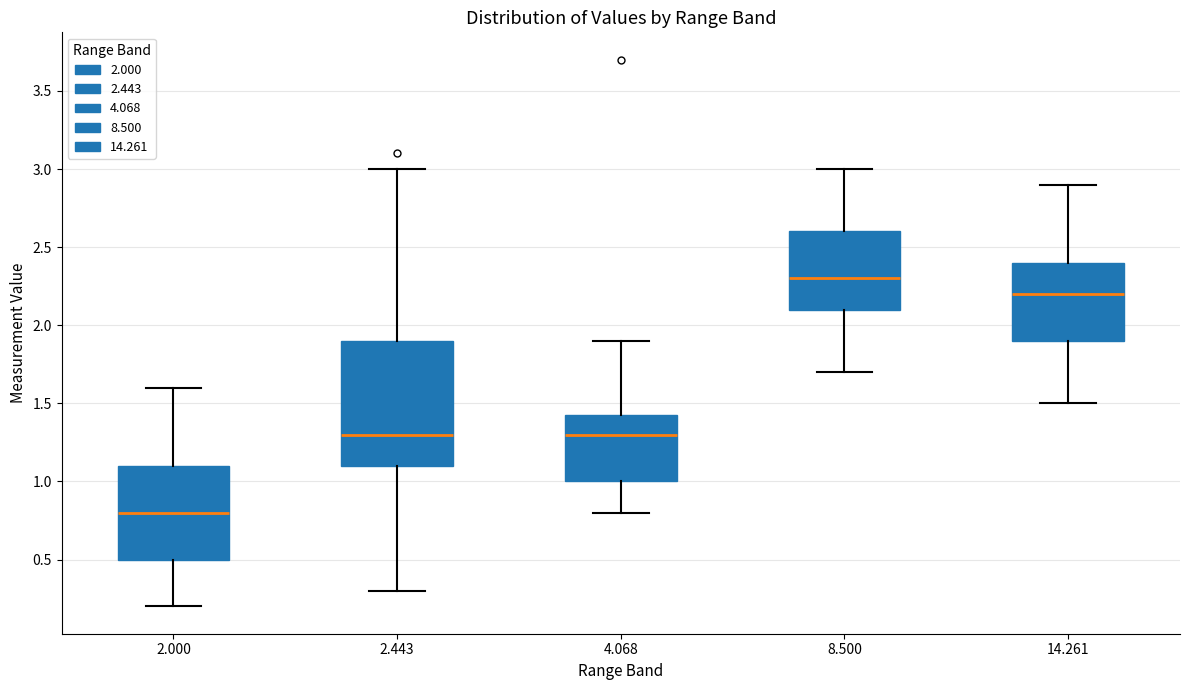

Which box's median line is the highest?

8.500